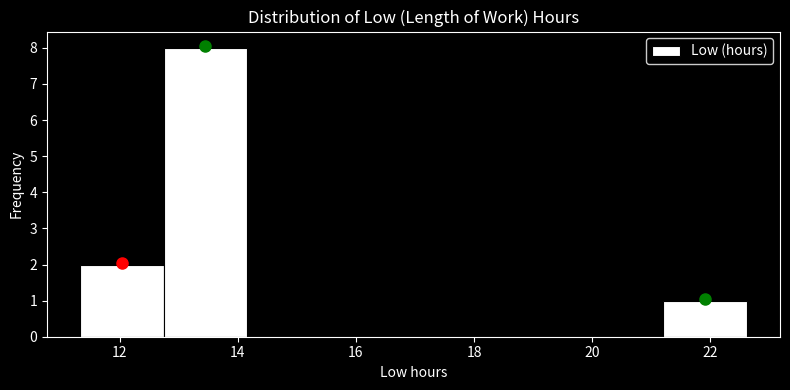

Reading left to right, list every bar in this chart as the range it spans on the x-axis followed by its height. Neither the bar edges nor the heights are printed on the chart, so give them approximately, as read against the axes.

11.4 to 12.8: 2
12.8 to 14.2: 8
14.2 to 15.6: 0
15.6 to 17.0: 0
17.0 to 18.4: 0
18.4 to 19.8: 0
19.8 to 21.2: 0
21.2 to 22.6: 1